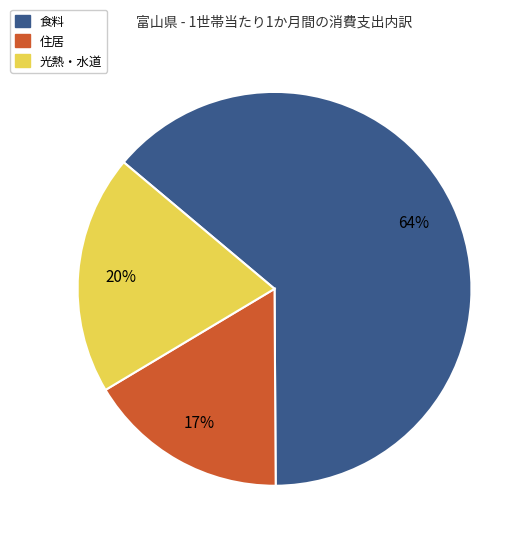

What is the ratio of the value at 住居 to the value at 光熱・水道?

0.8